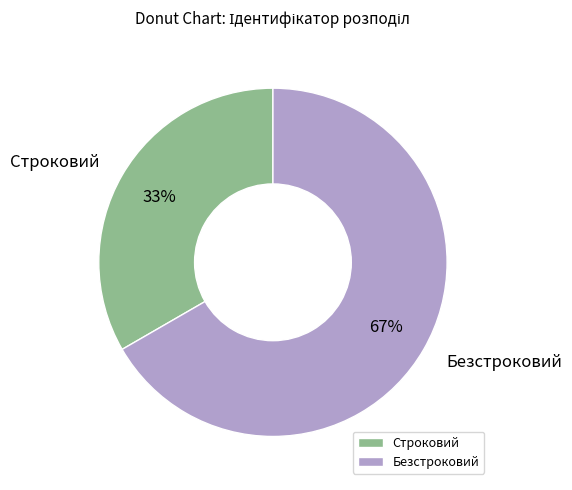

Between Безстроковий and Строковий, which is larger?

Безстроковий